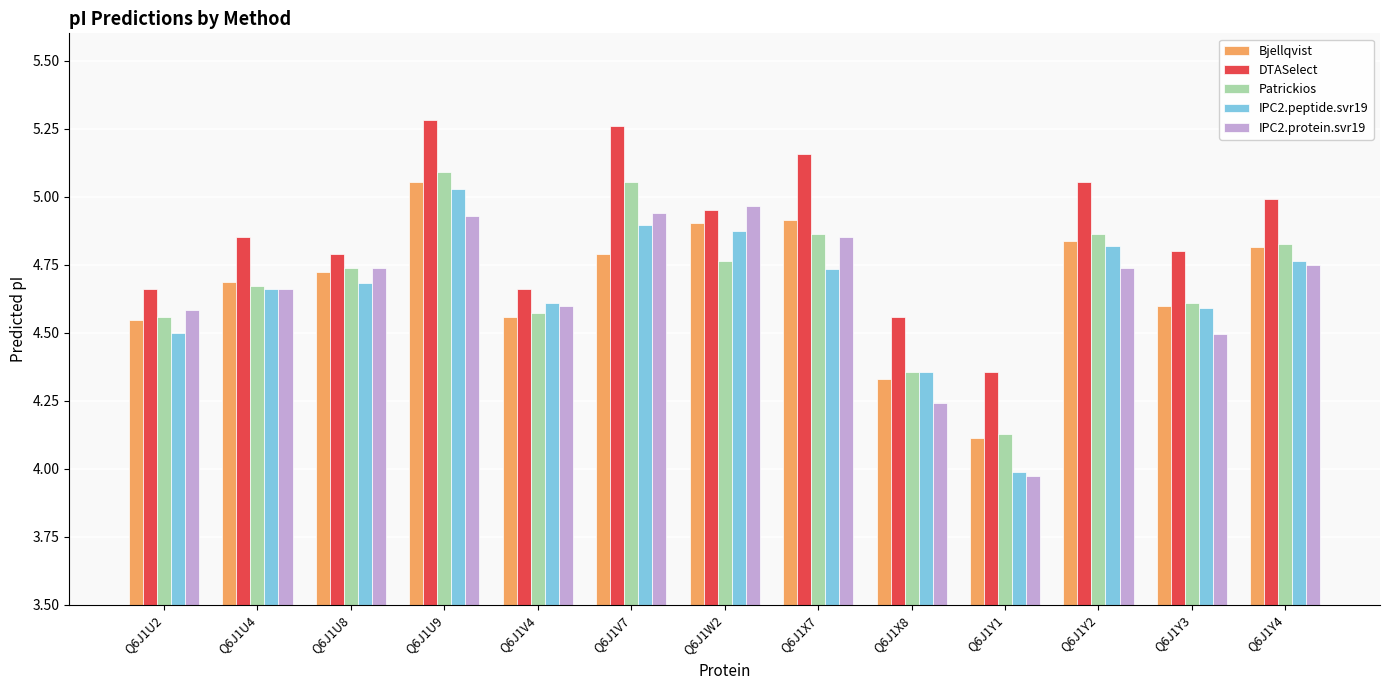

What is the label of the 5th bar from the left?

Q6J1V4